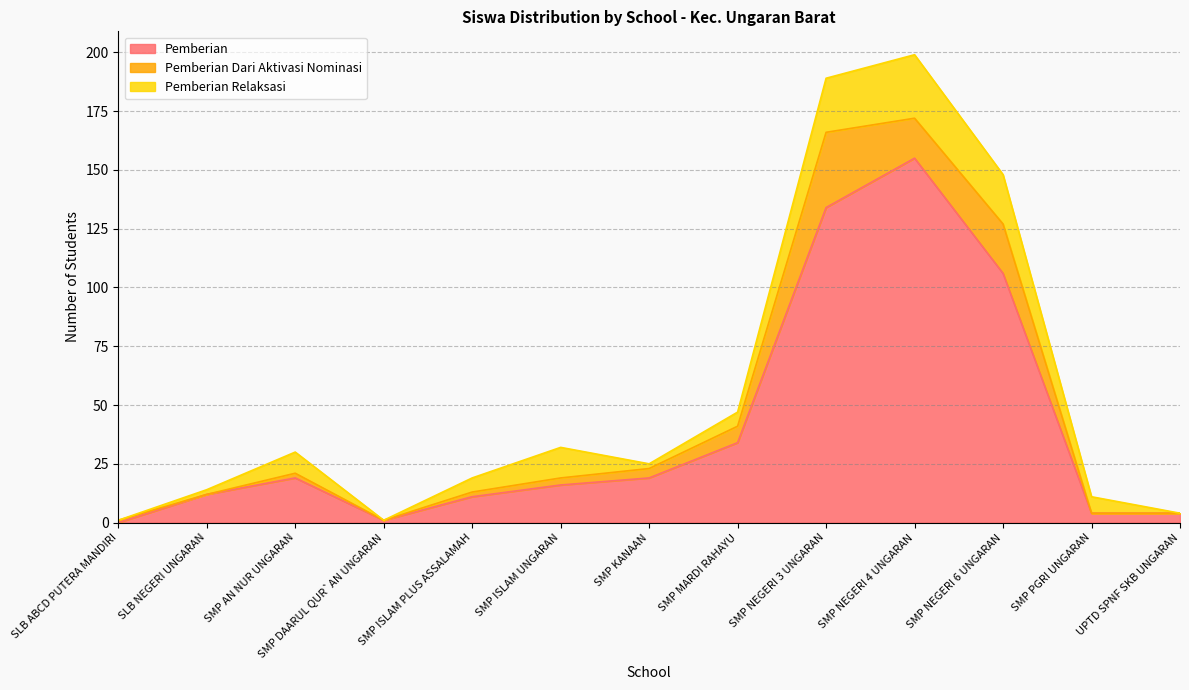

At which label is Pemberian closest to 77?

SMP NEGERI 6 UNGARAN